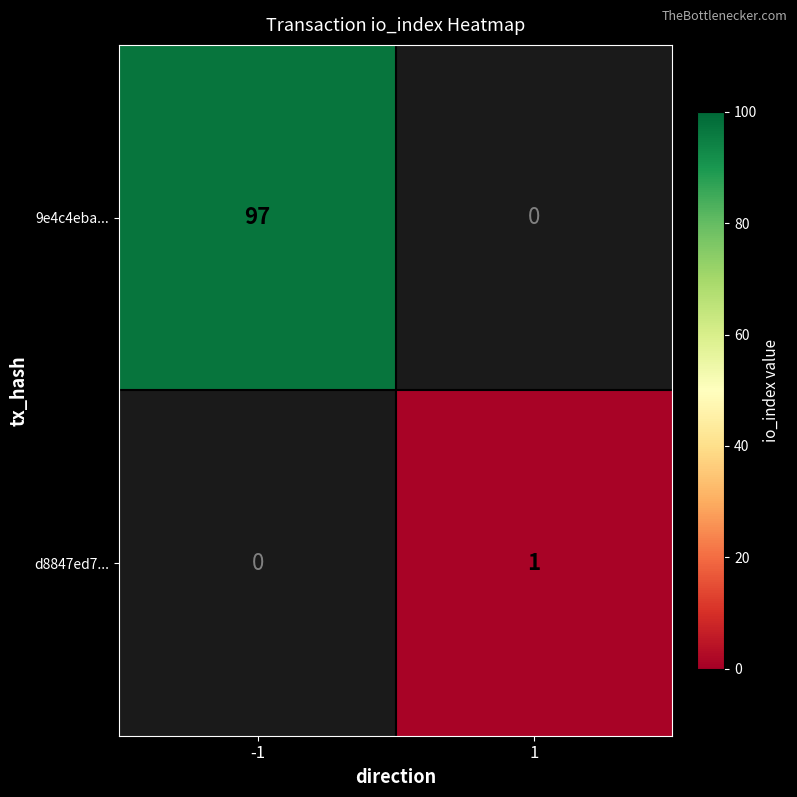

The value of d8847ed7... at 1 is 1. True or false?

True